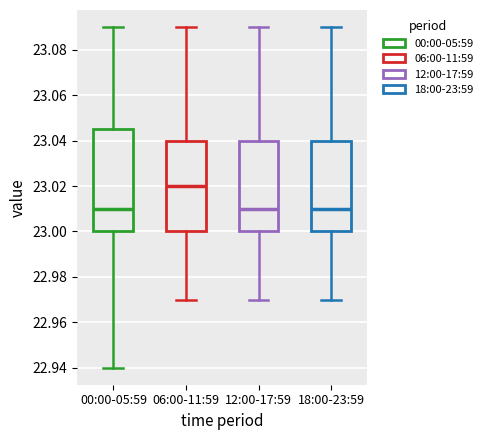

Reading left to right, transcribe this box plot: for each box, give where its median line is, the range the box spans, and where its two whiskers end, as read against the y-axis. The values are not printed on the chart, so give them approximately, as read against the axis.

00:00-05:59: median 23.010, box 23.000 to 23.046, whiskers 22.940 to 23.090
06:00-11:59: median 23.020, box 23.000 to 23.040, whiskers 22.970 to 23.090
12:00-17:59: median 23.010, box 23.000 to 23.040, whiskers 22.970 to 23.090
18:00-23:59: median 23.010, box 23.000 to 23.040, whiskers 22.970 to 23.090